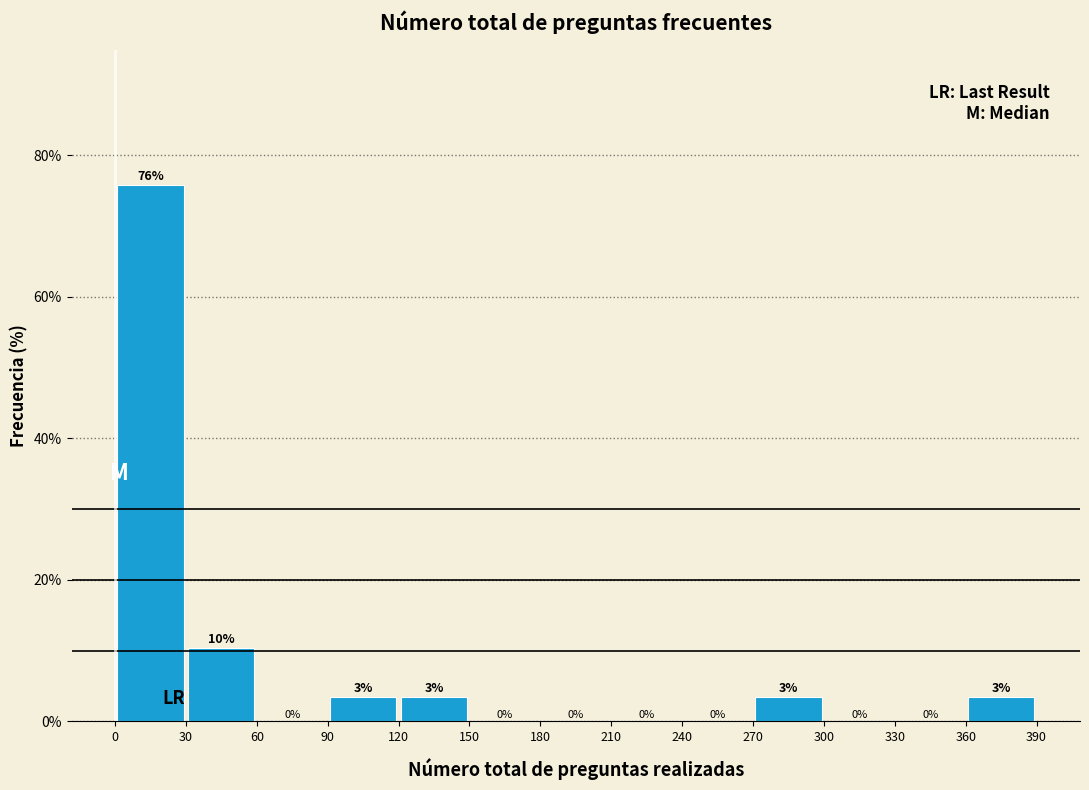

Over which range of the x-axis is the bar tallest?

0 to 30